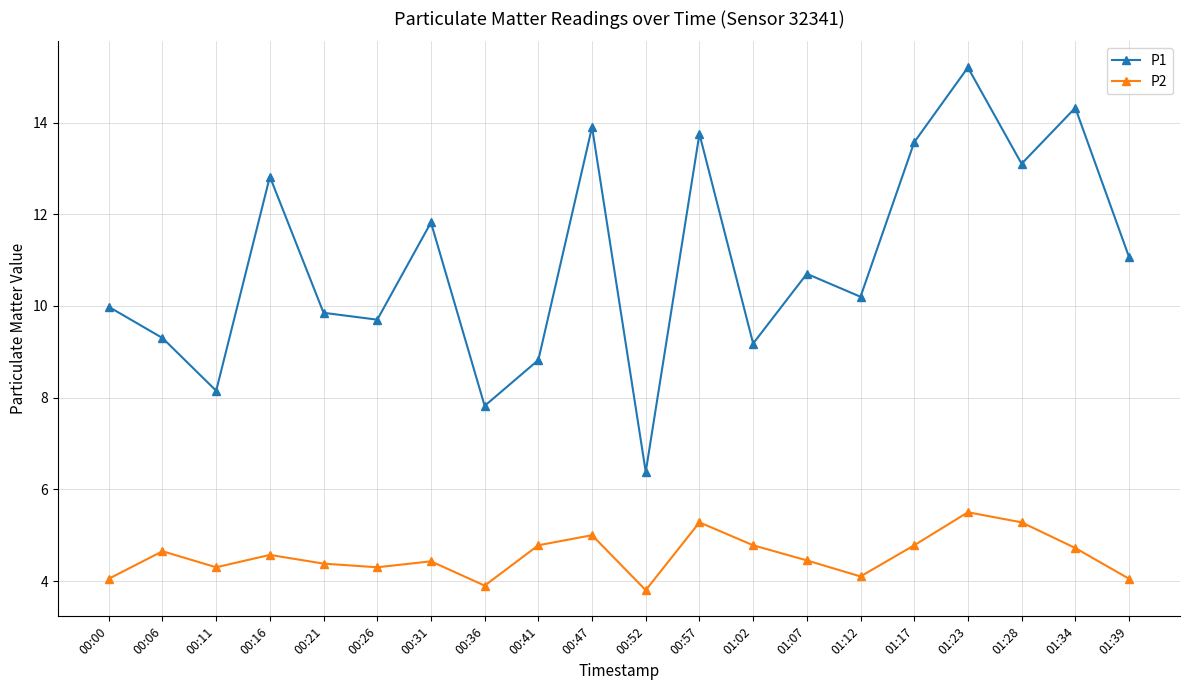

List the series in order of their peak value, lowest first.

P2, P1